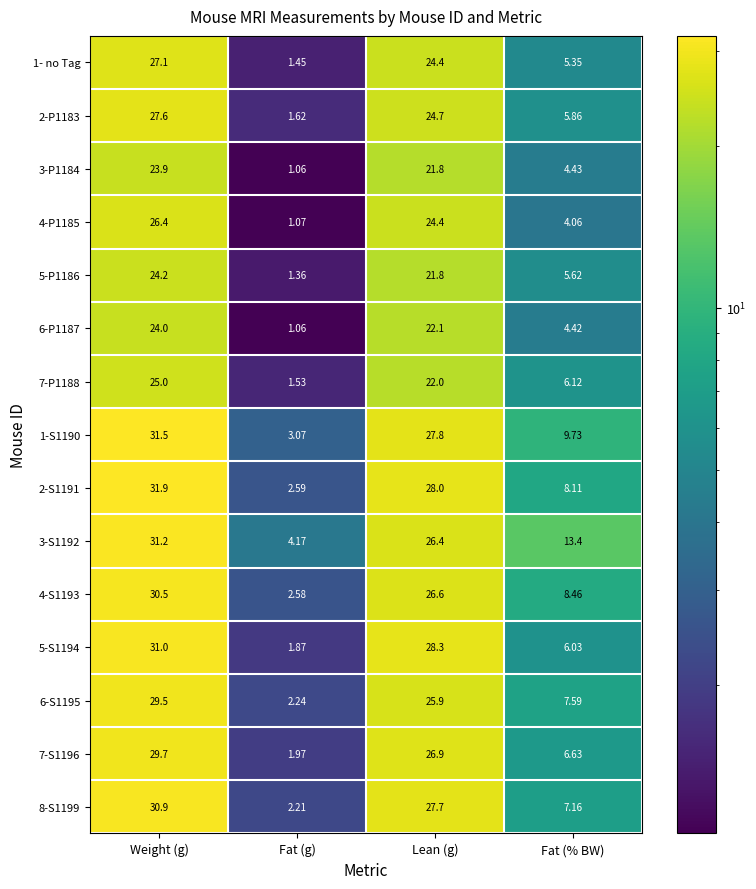

How many categories are shown in the chart?

4